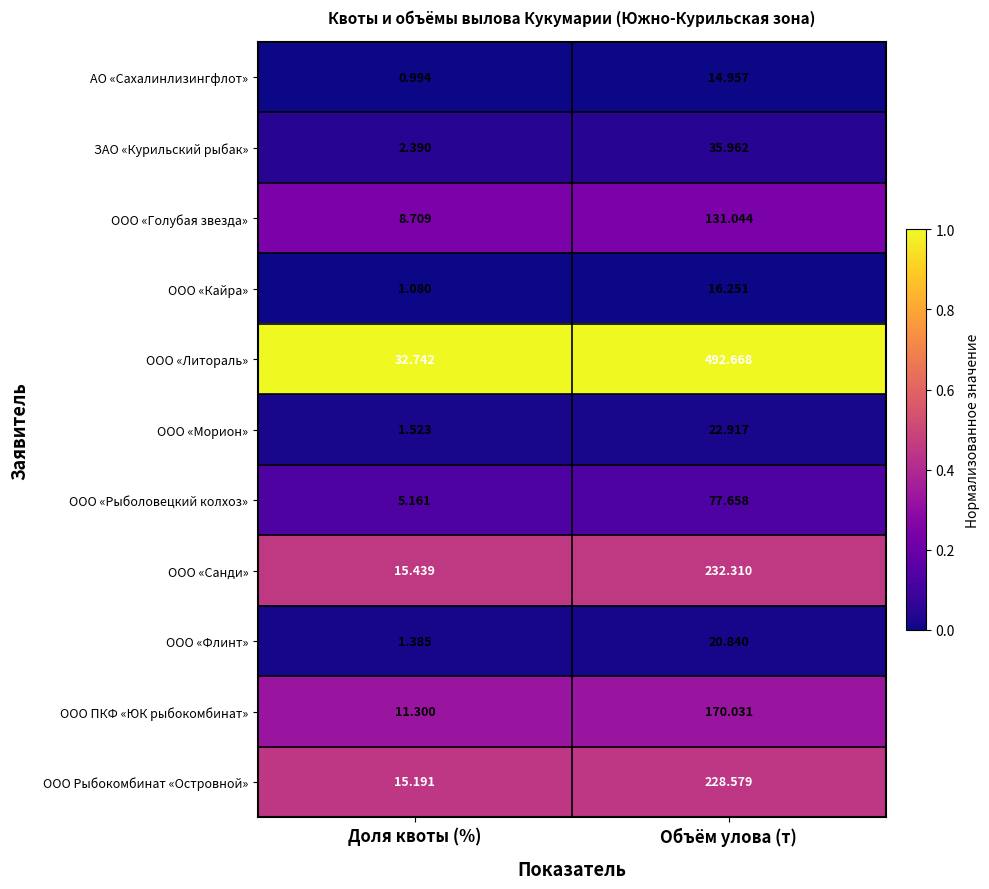

List the series in order of their peak value, lowest first.

АО «Сахалинлизингфлот», ООО «Кайра», ООО «Флинт», ООО «Морион», ЗАО «Курильский рыбак», ООО «Рыболовецкий колхоз», ООО «Голубая звезда», ООО ПКФ «ЮК рыбокомбинат», ООО Рыбокомбинат «Островной», ООО «Санди», ООО «Литораль»